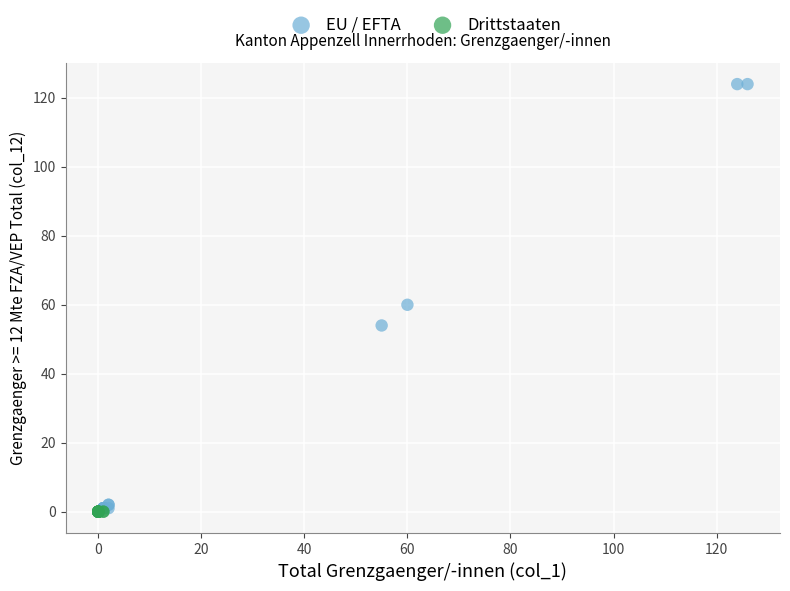

Which series reaches the maximum Y coordinate?

EU / EFTA